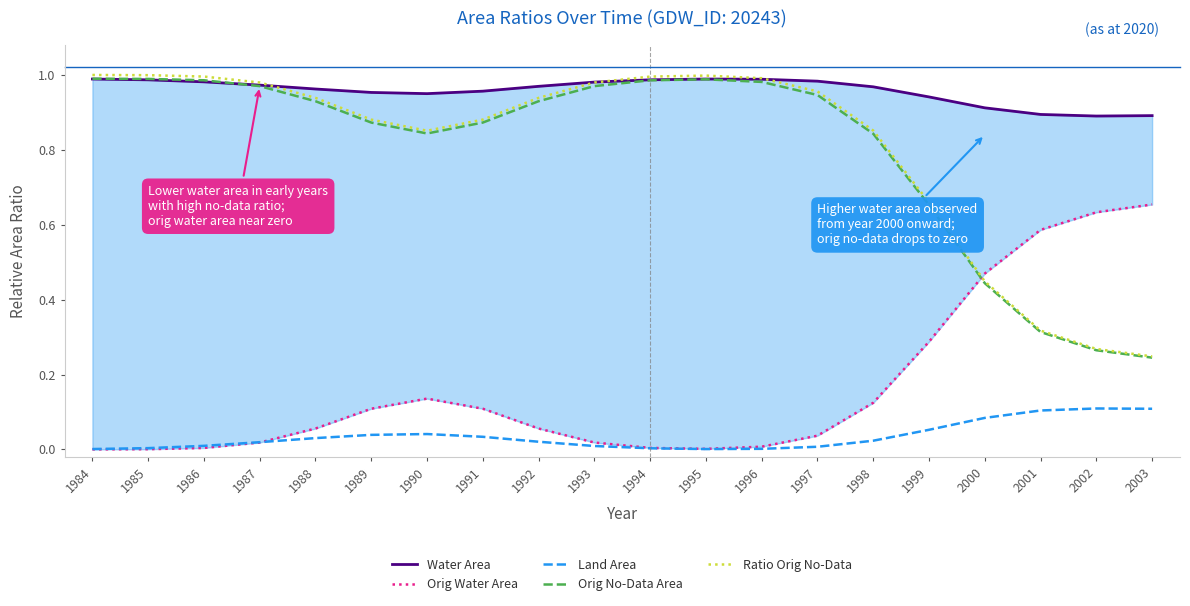

How many lines are shown in the chart?

5